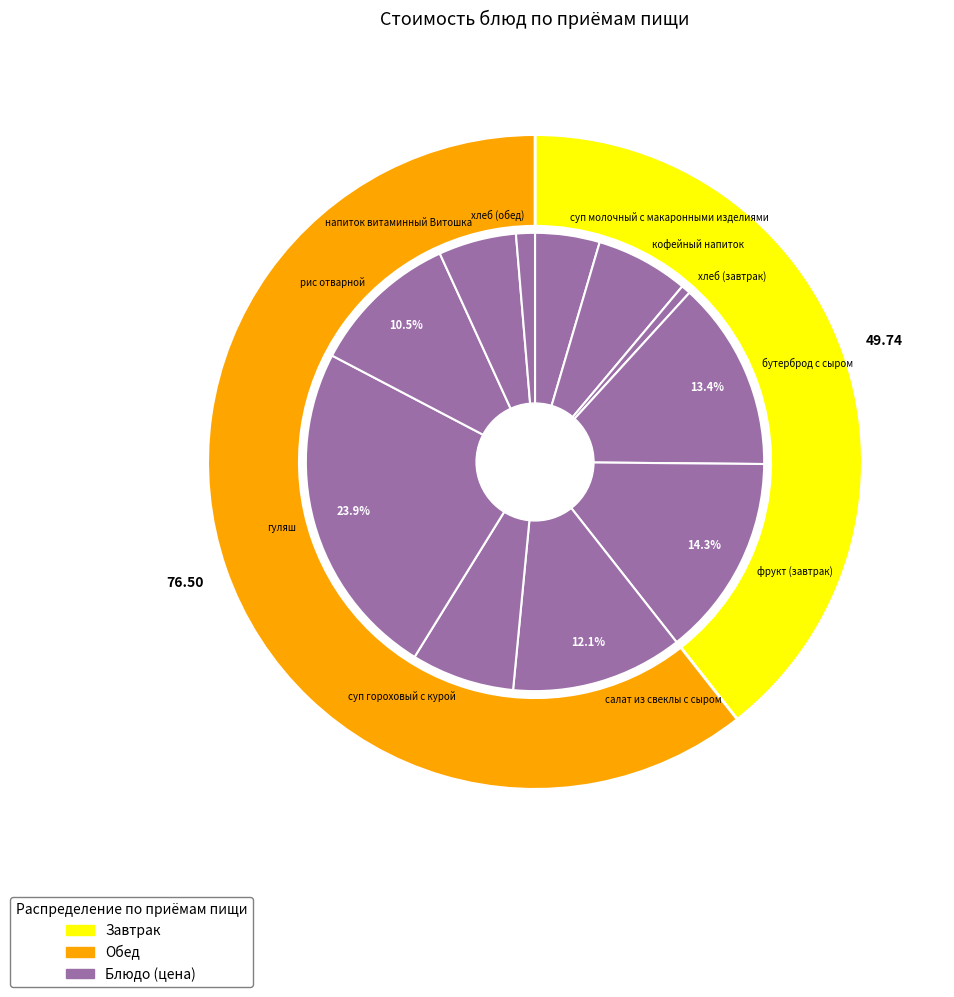

To the nearest percent, what is the difference between the largest and smallest slice percentages?

23%